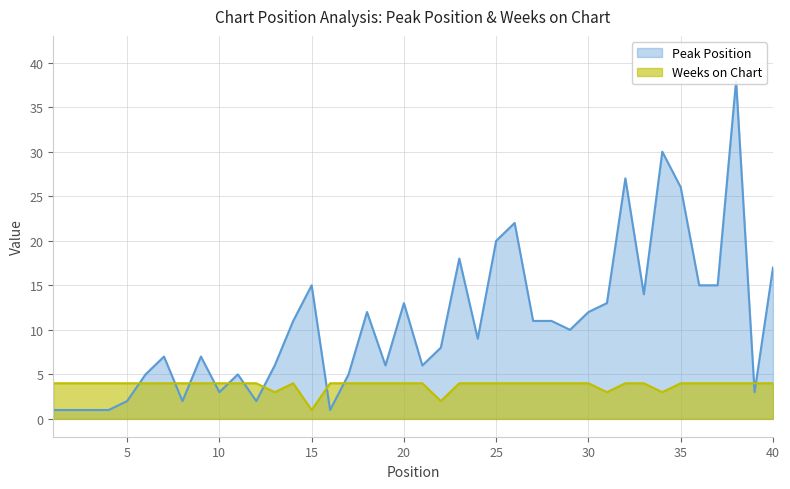

At which label is Weeks on Chart closest to 2?

22